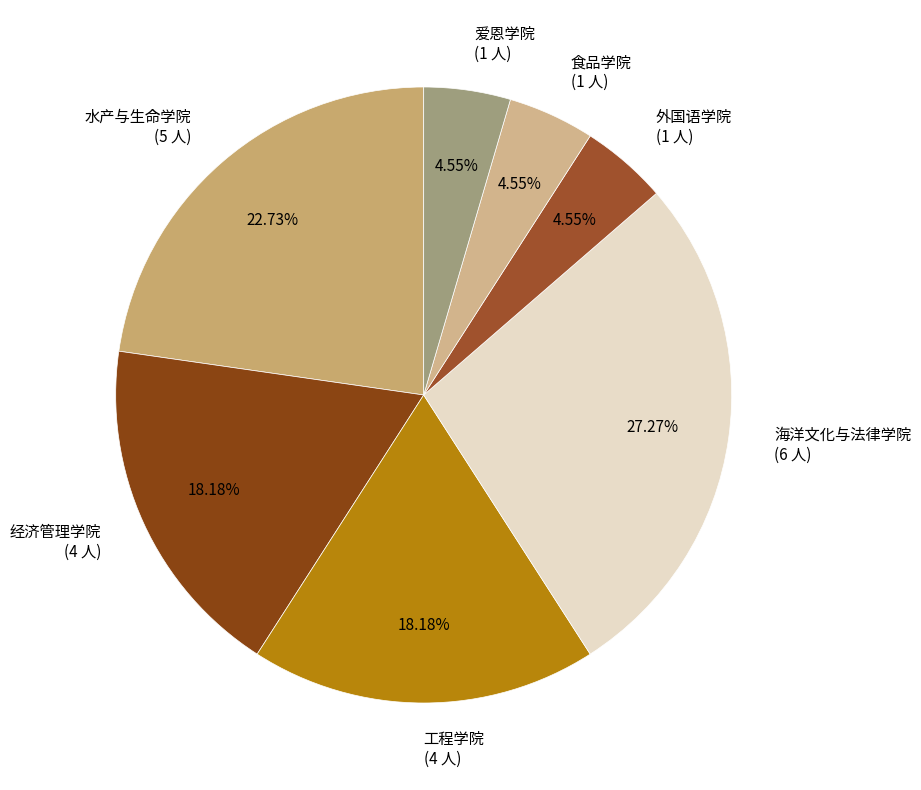

Which category has the biggest portion of the pie?

海洋文化与法律学院